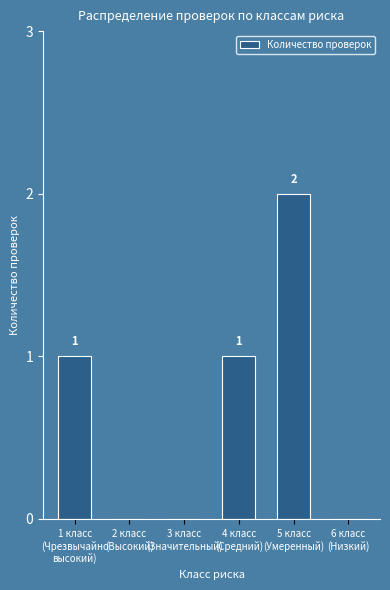

What is the sum of the values at 6 класс
(Низкий) and 5 класс
(Умеренный)?

2